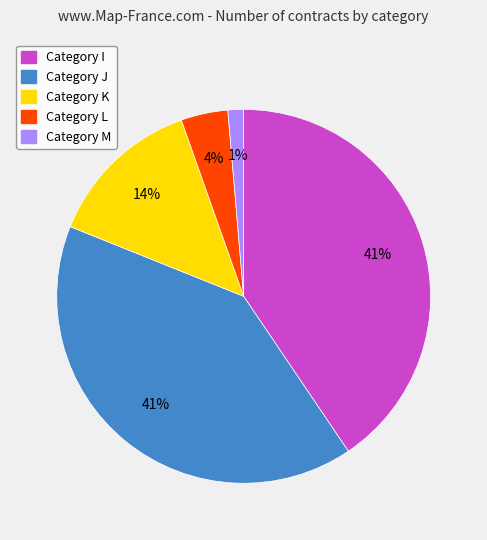

Does any single category account for the majority?

No